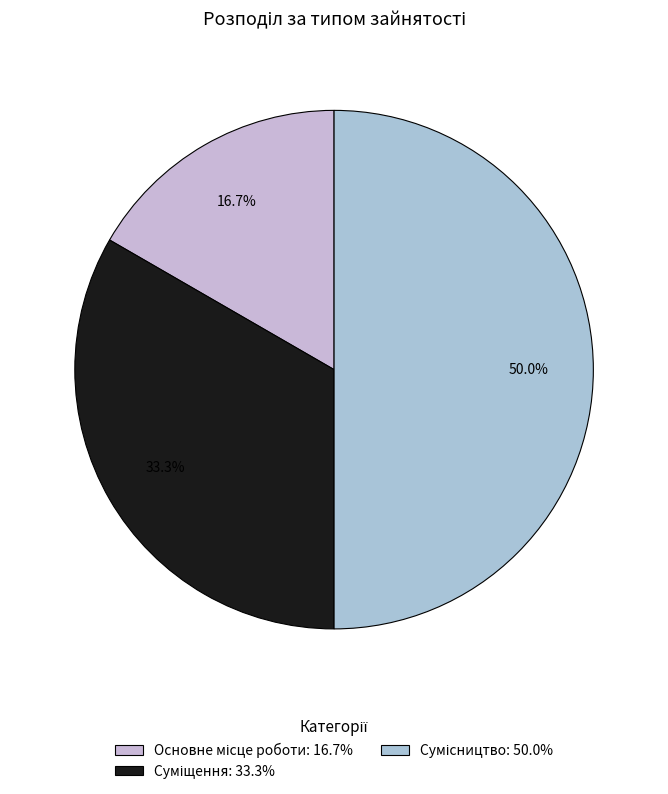

The Суміщення slice represents 33% of the pie. True or false?

True